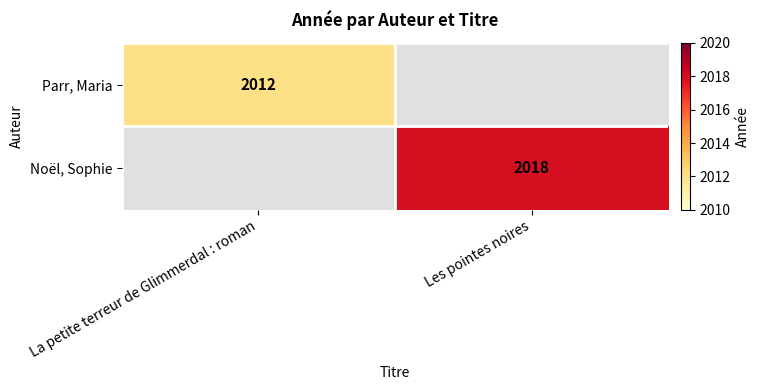

Which label corresponds to the smallest value in the chart?

Les pointes noires